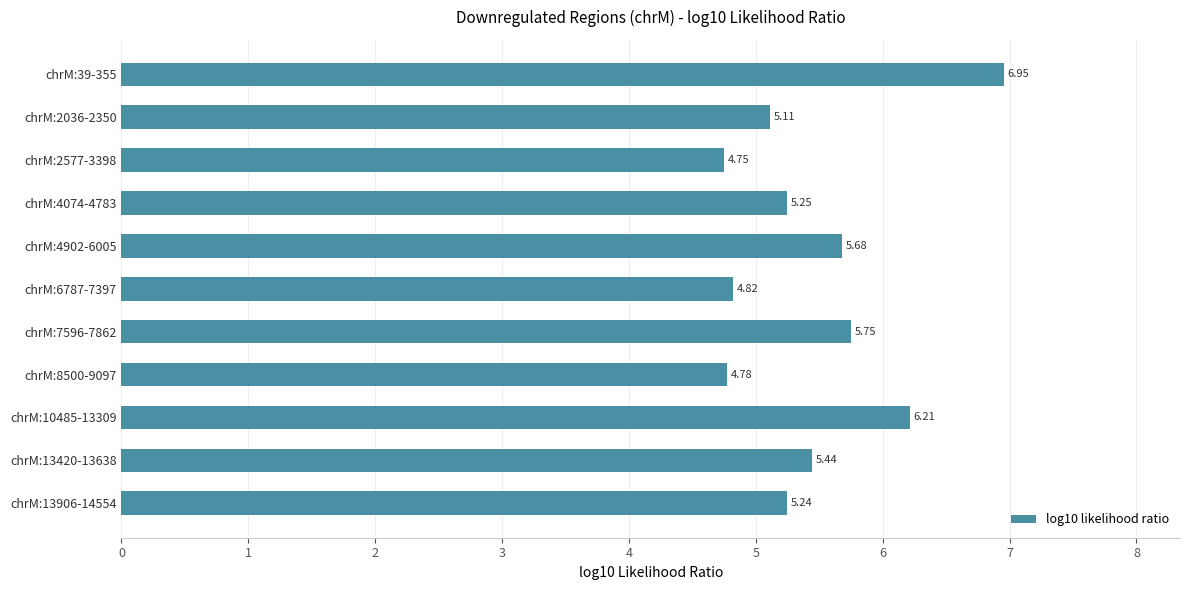

Rank the categories by value from lowest to highest.

chrM:2577-3398, chrM:8500-9097, chrM:6787-7397, chrM:2036-2350, chrM:13906-14554, chrM:4074-4783, chrM:13420-13638, chrM:4902-6005, chrM:7596-7862, chrM:10485-13309, chrM:39-355